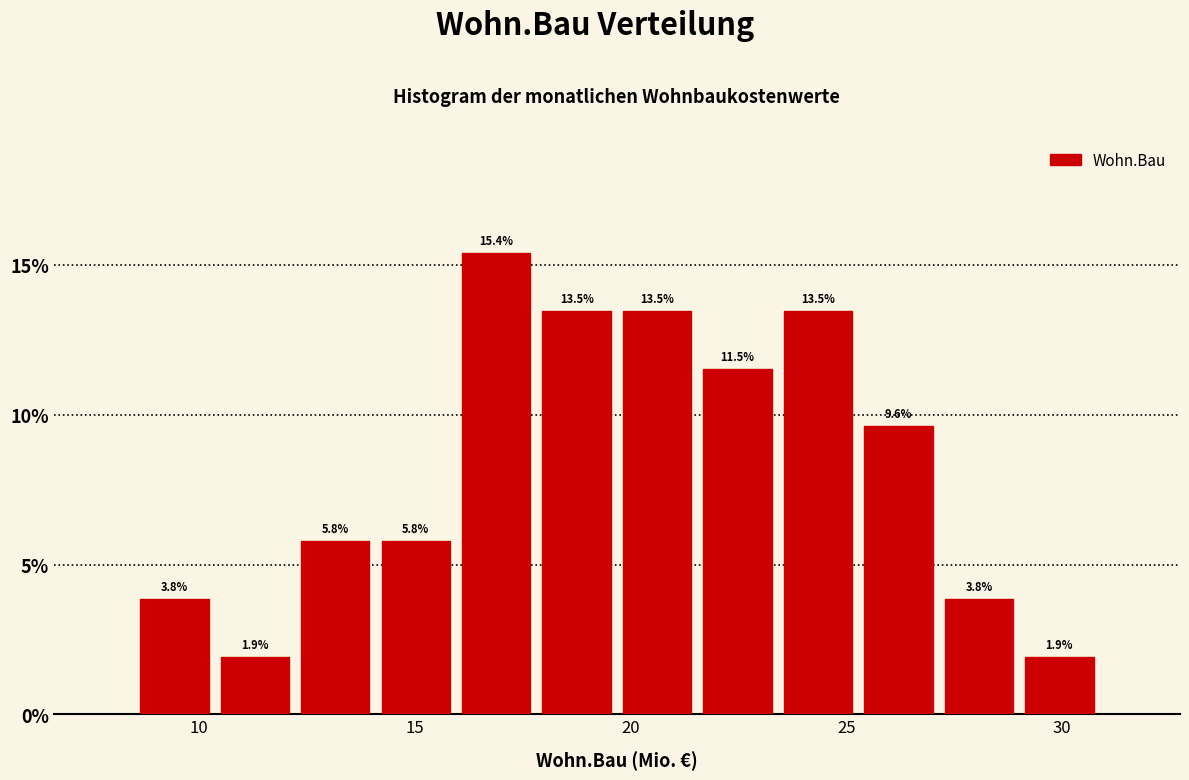

Read against the x-axis, roughly where is the centre of the tallest bar?

17.0